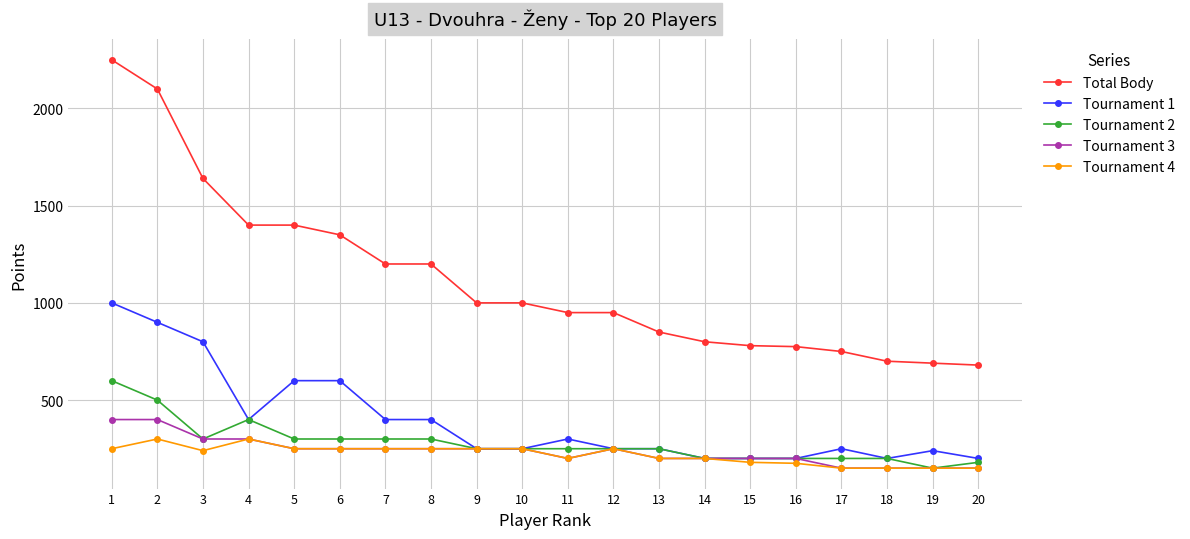

What is the value of the Tournament 2 point at the 7th from the left?

300